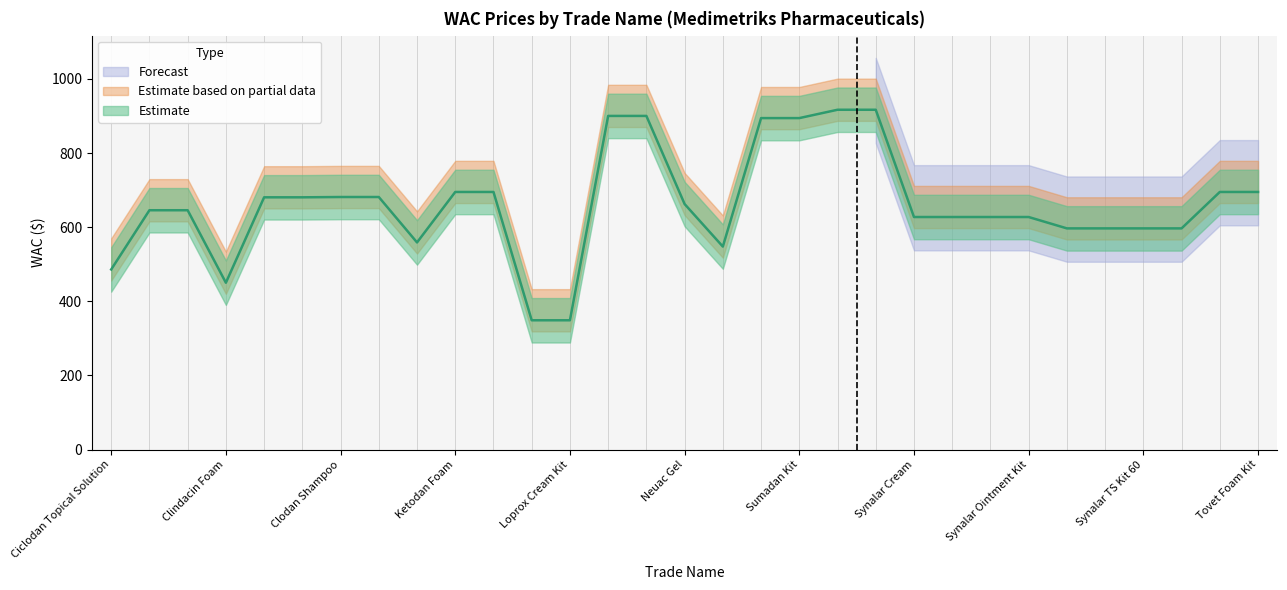

What is the maximum value shown in the chart?

916.7